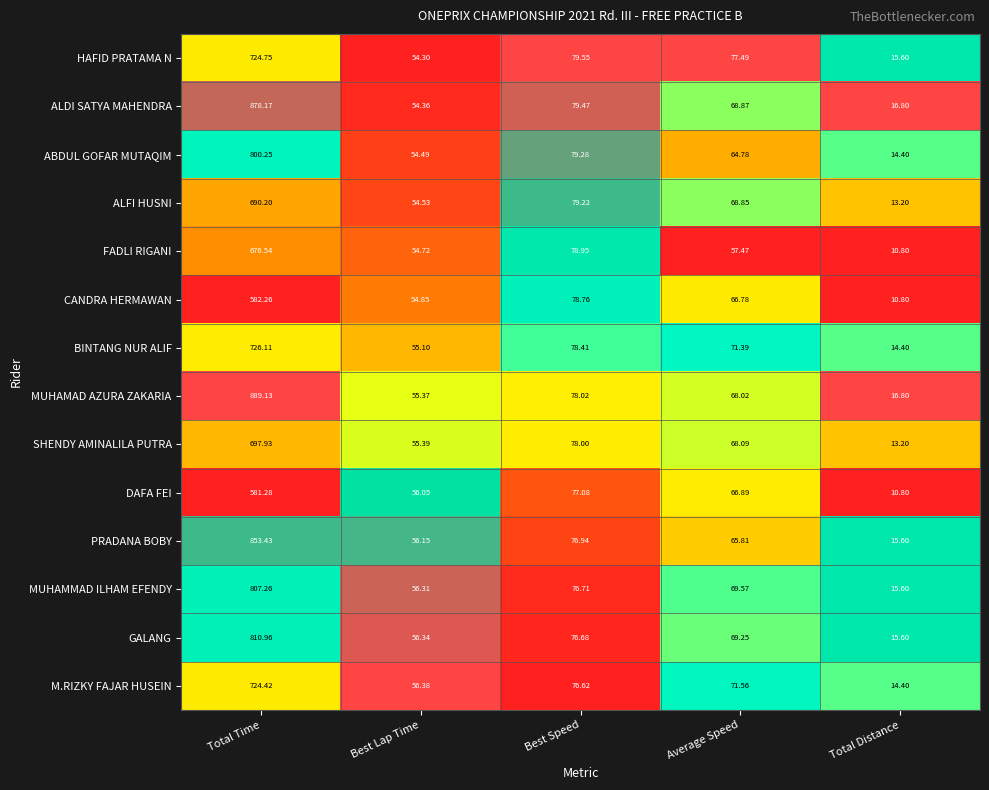

Is the value of PRADANA BOBY at Total Time greater than the value of GALANG at Total Distance?

Yes